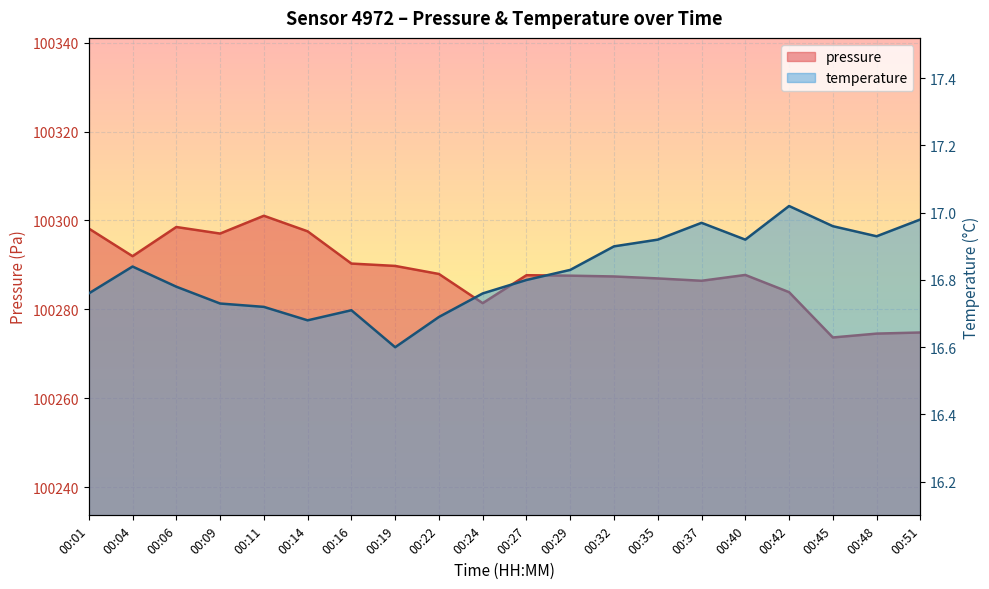

At which category does temperature reach its first local valley?

00:14